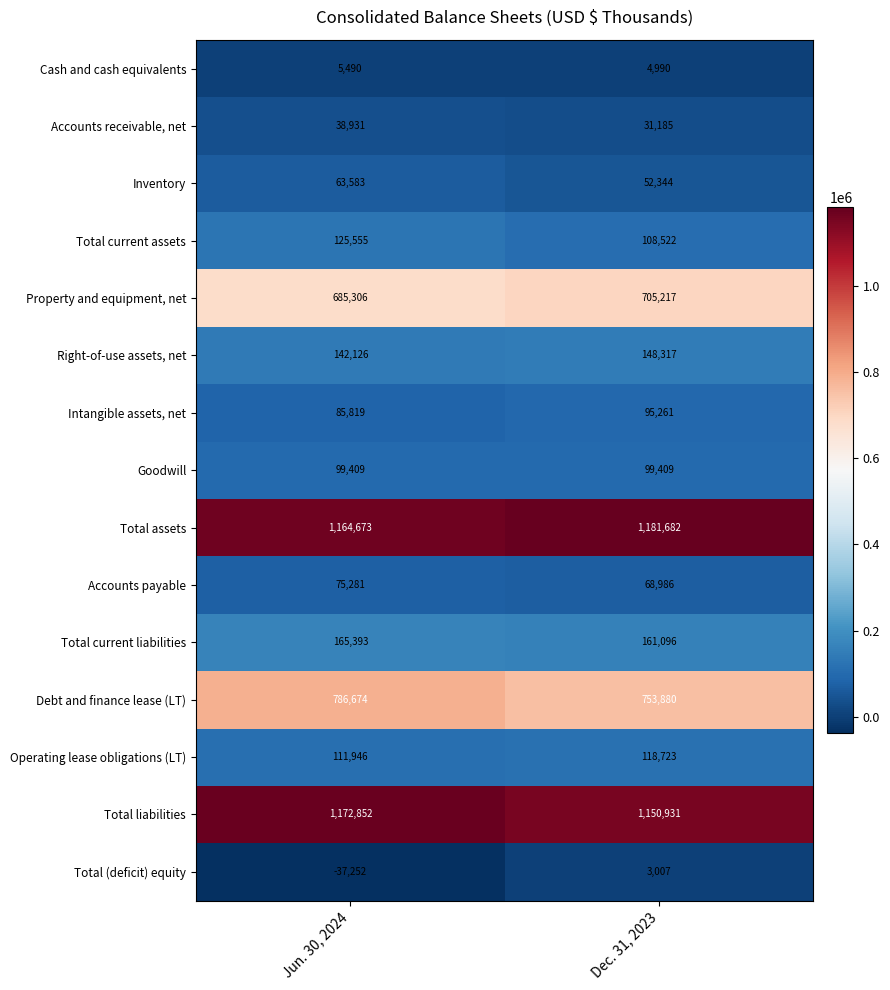

How many data points in Right-of-use assets, net are less than 148317?

1